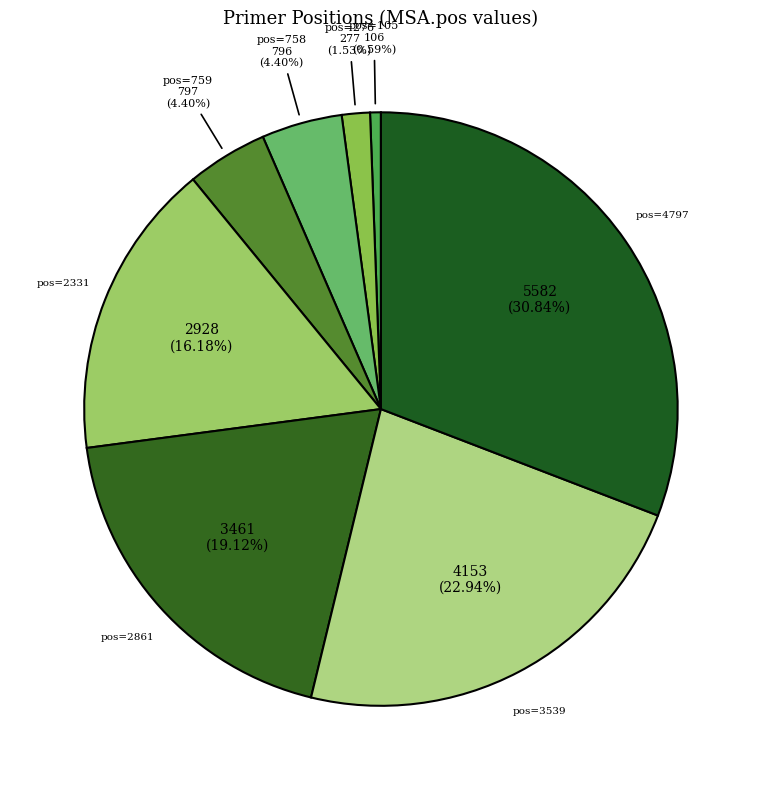

How many segments does this pie chart have?

8